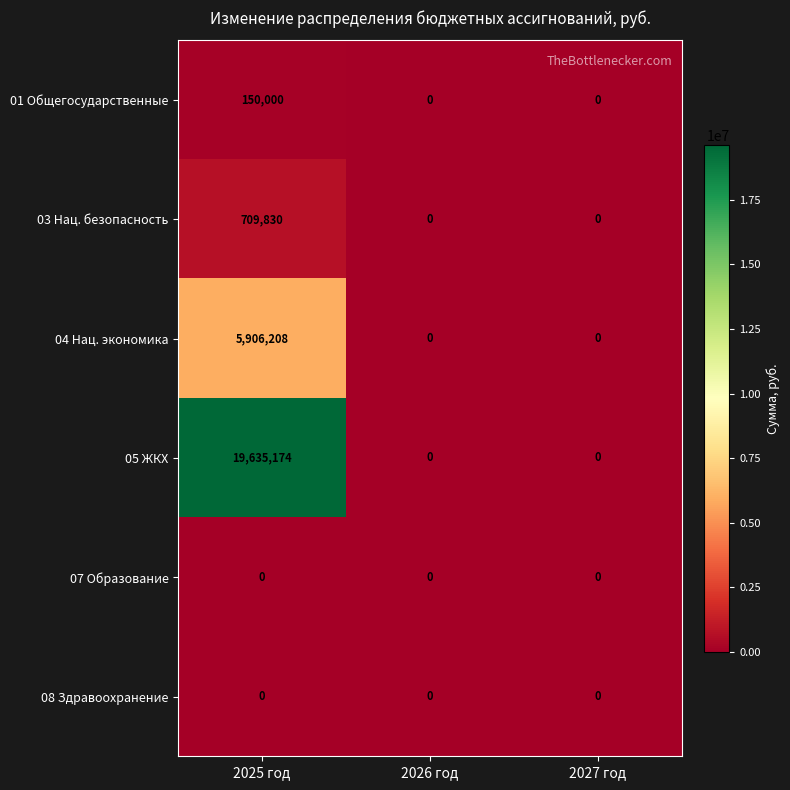

Which category has the highest value across all series?

2025 год